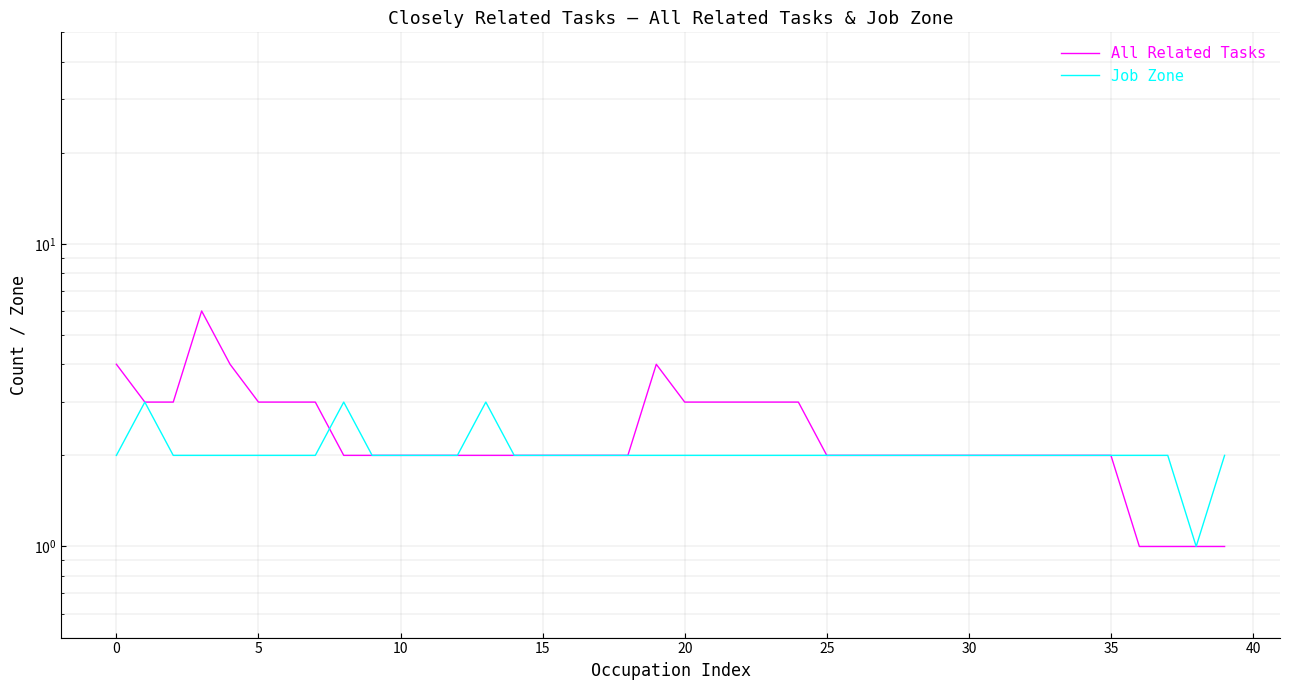

What is the label of the 34th point from the left?

33